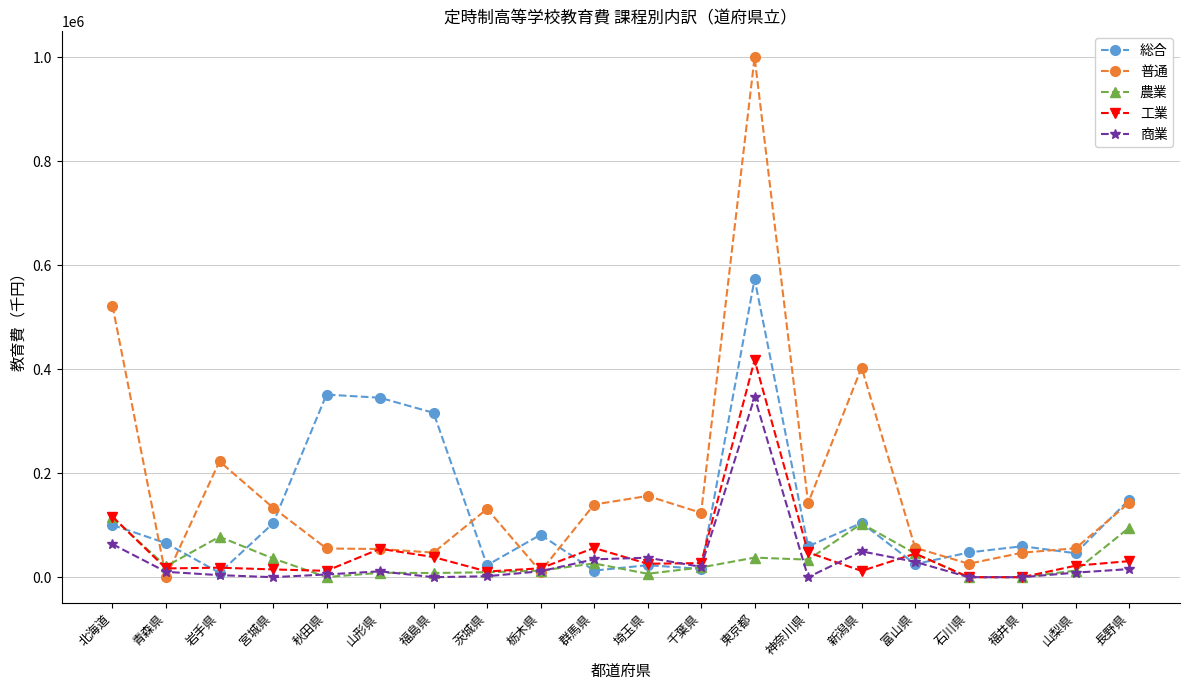

What is the spread (max minus min) of values at 北海道?

458831